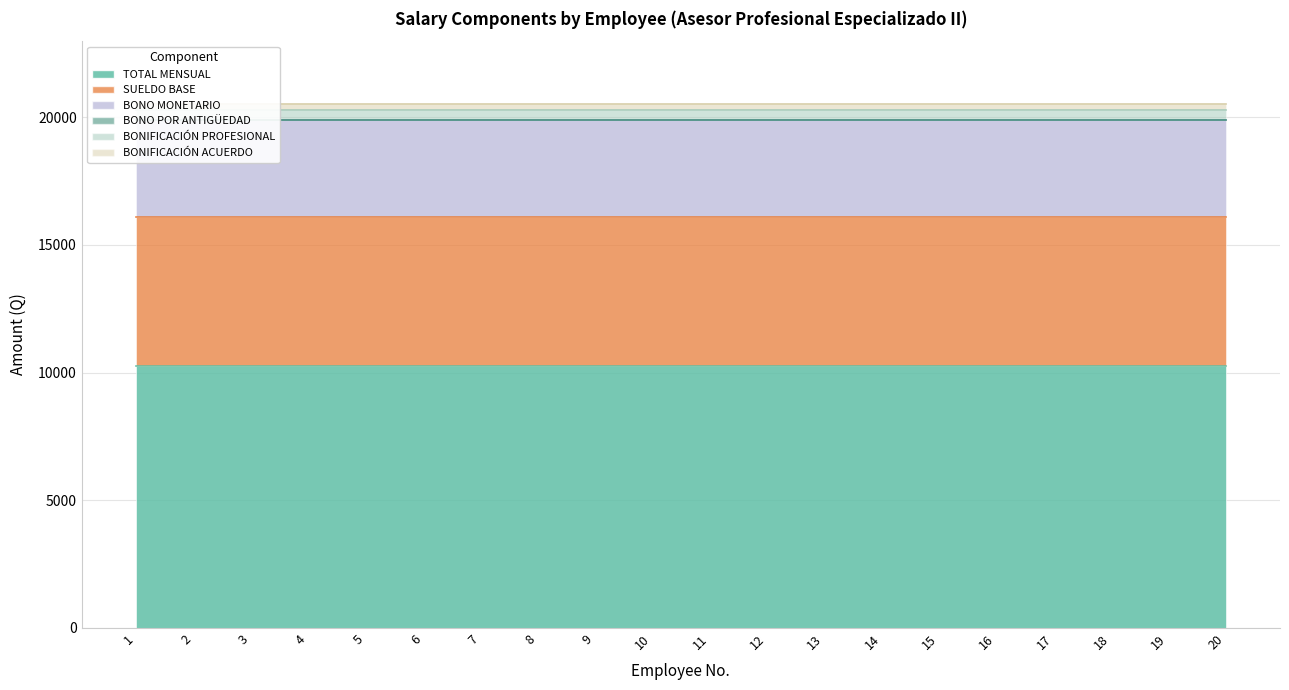

What are all the series names shown in the legend?

TOTAL MENSUAL, SUELDO BASE, BONO MONETARIO, BONO POR ANTIGÜEDAD, BONIFICACIÓN PROFESIONAL, BONIFICACIÓN ACUERDO